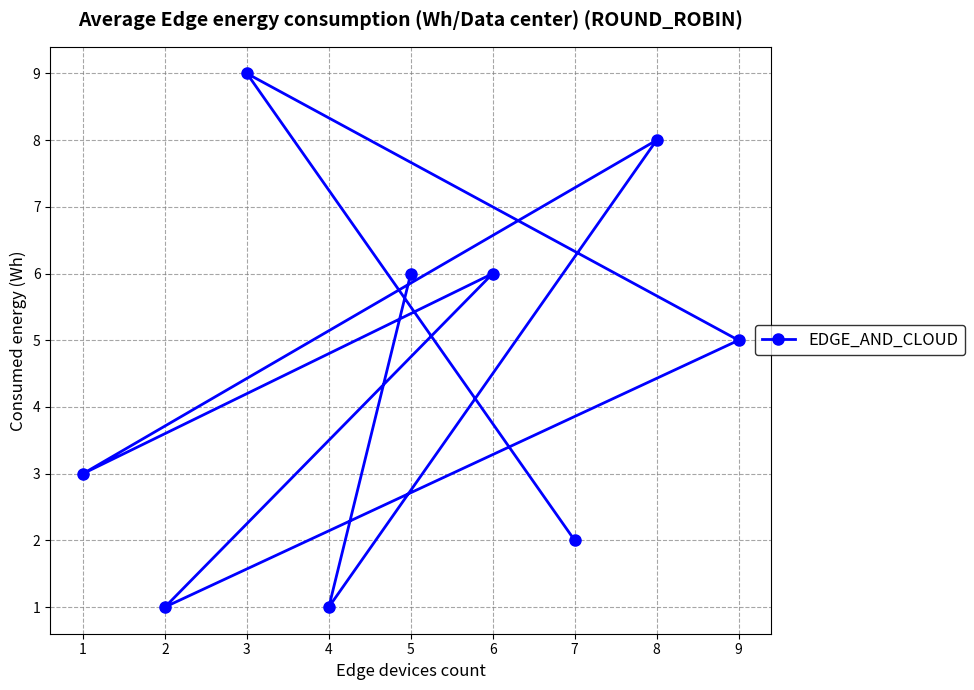

Reading left to right, transcribe all the data shown in this chart.

1=3	2=1	3=9	4=1	5=6	6=6	7=2	8=8	9=5